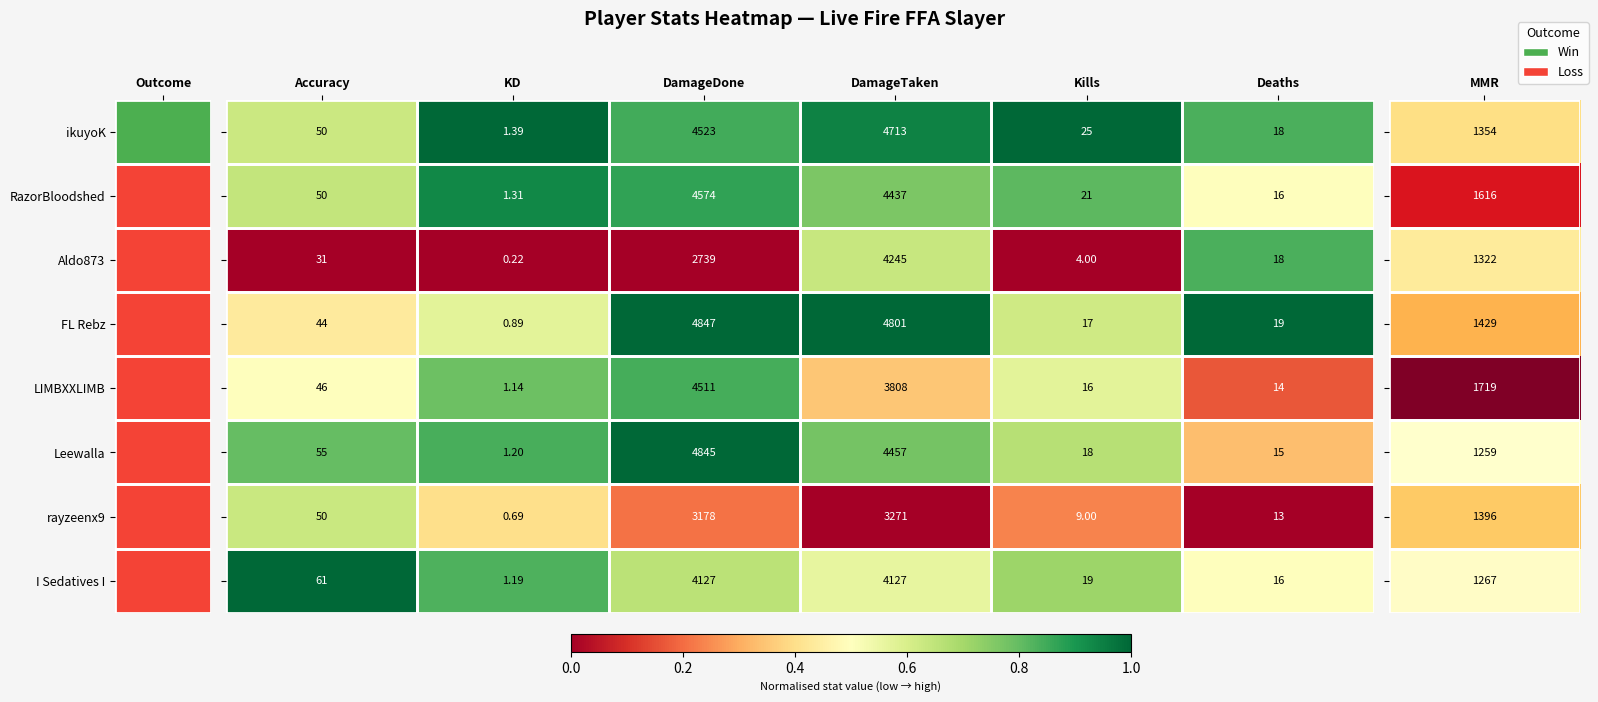

Which label corresponds to the largest value in the chart?

DamageDone